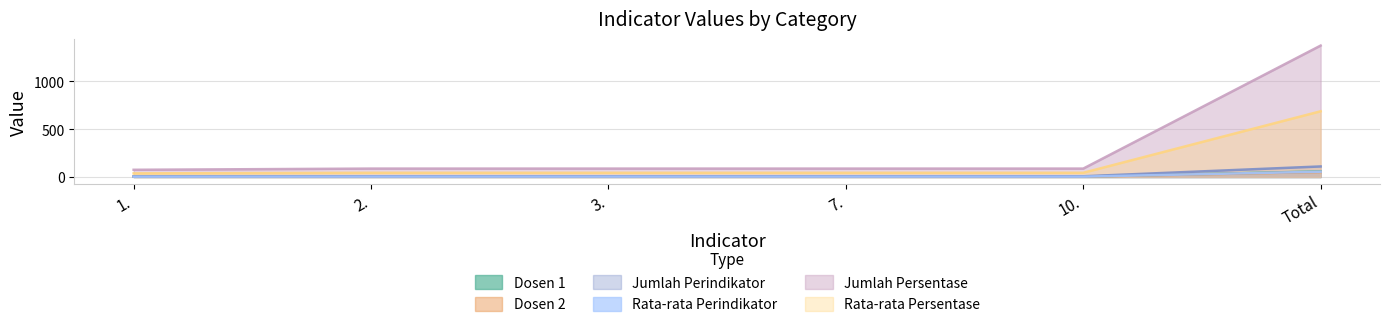

True or false: Dosen 1 has a value of 4.0 at 1..

True